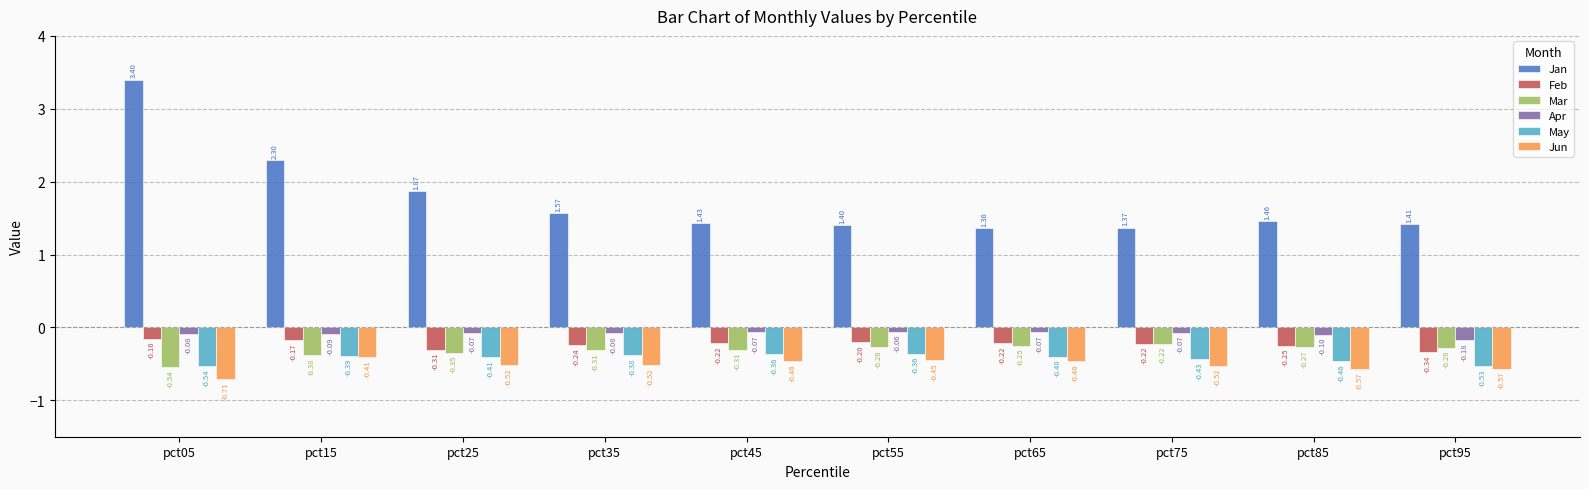

What is the difference between the Mar values at pct05 and pct15?

0.2